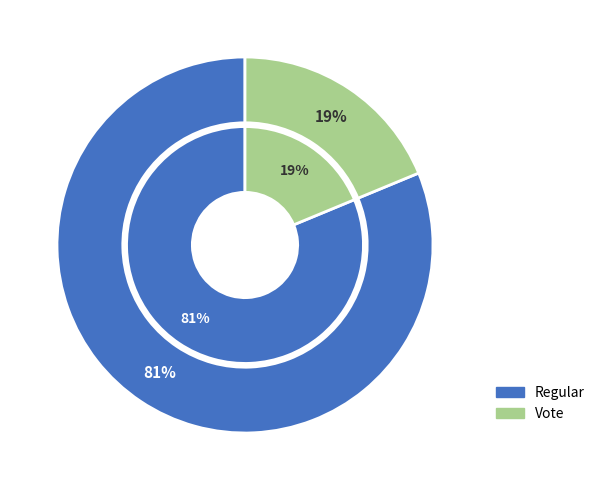

Which series has the largest range (max minus min)?

outer